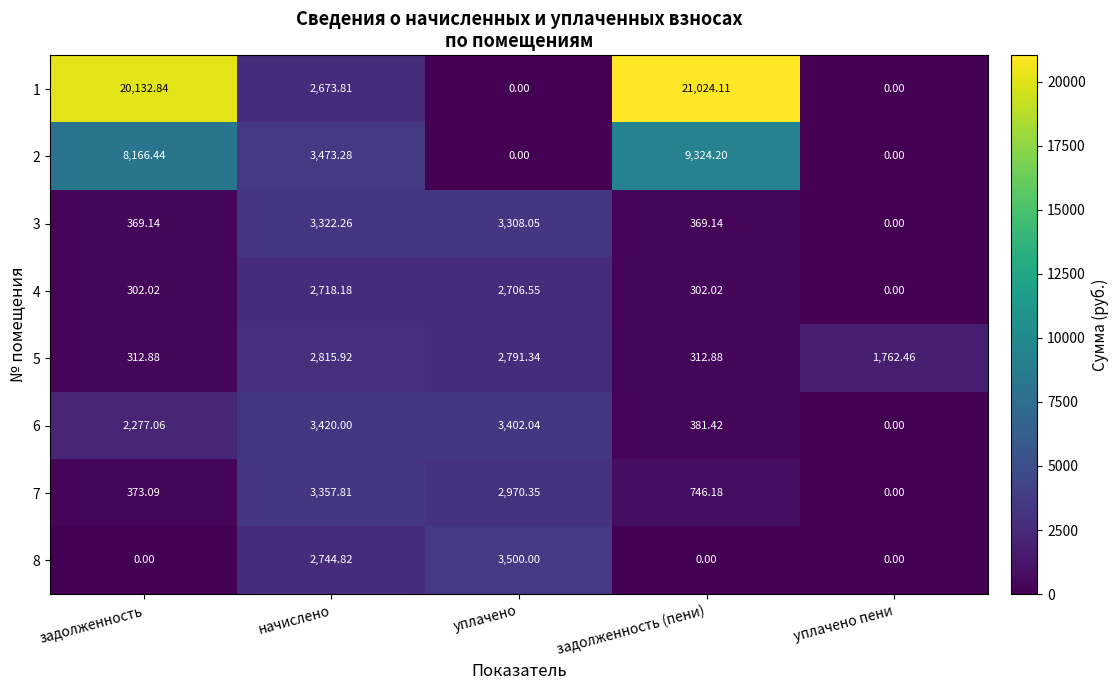

At which category is the sum across all series the highest?

задолженность (пени)